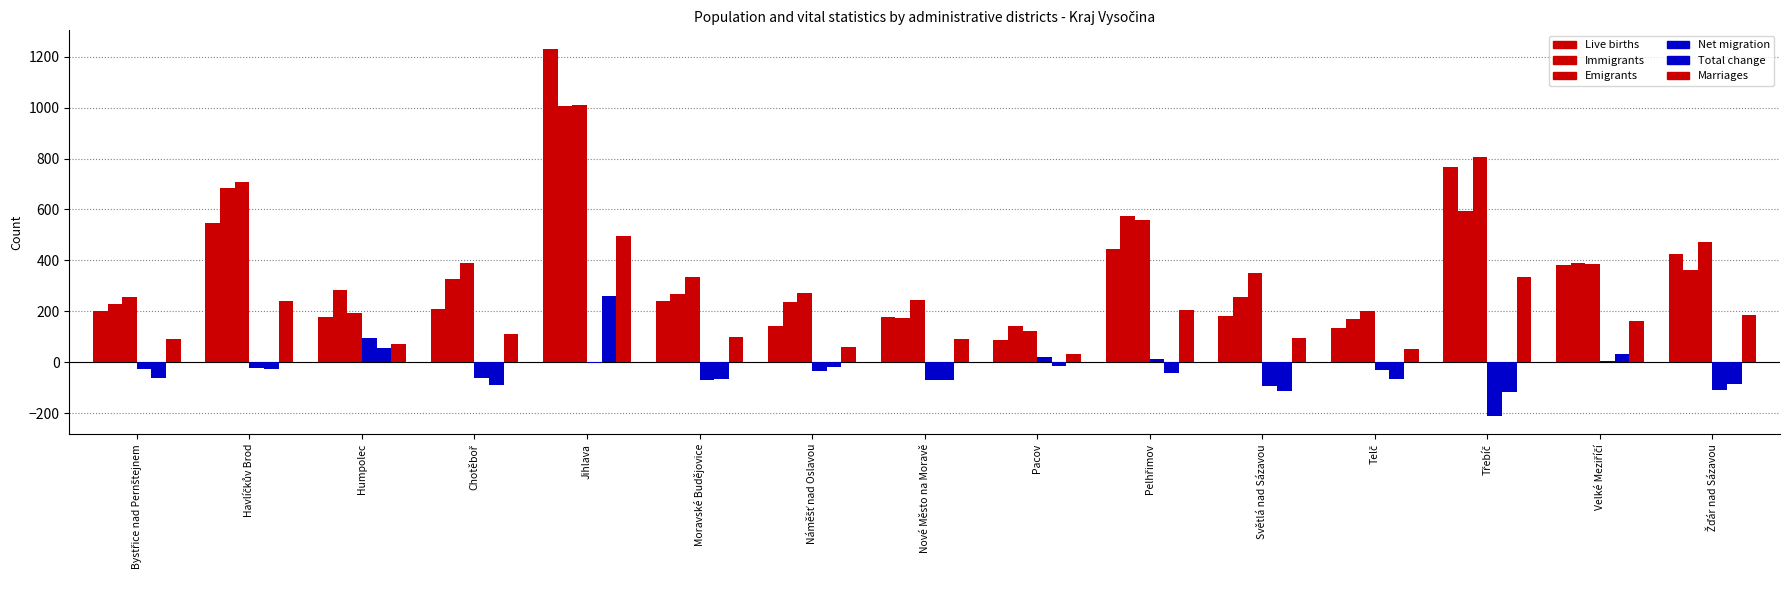

Which series has the largest total across all categories?

Emigrants